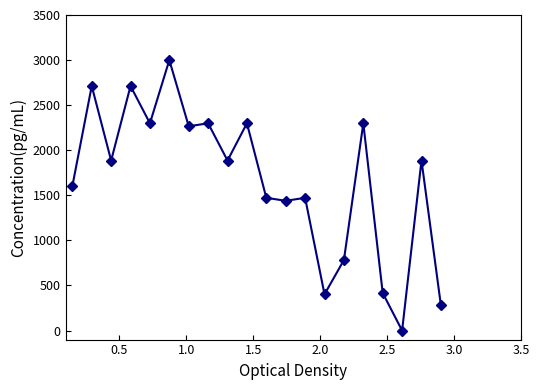

What is the value of the 16th point from the left?

2299.0